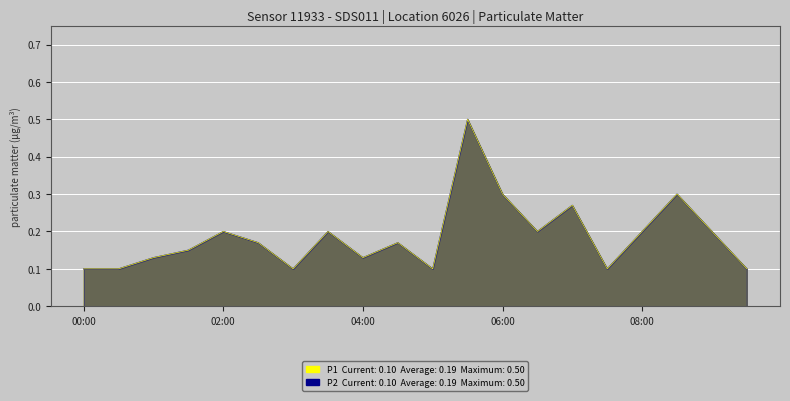

Between 01:30 and 08:30, which is larger?

08:30